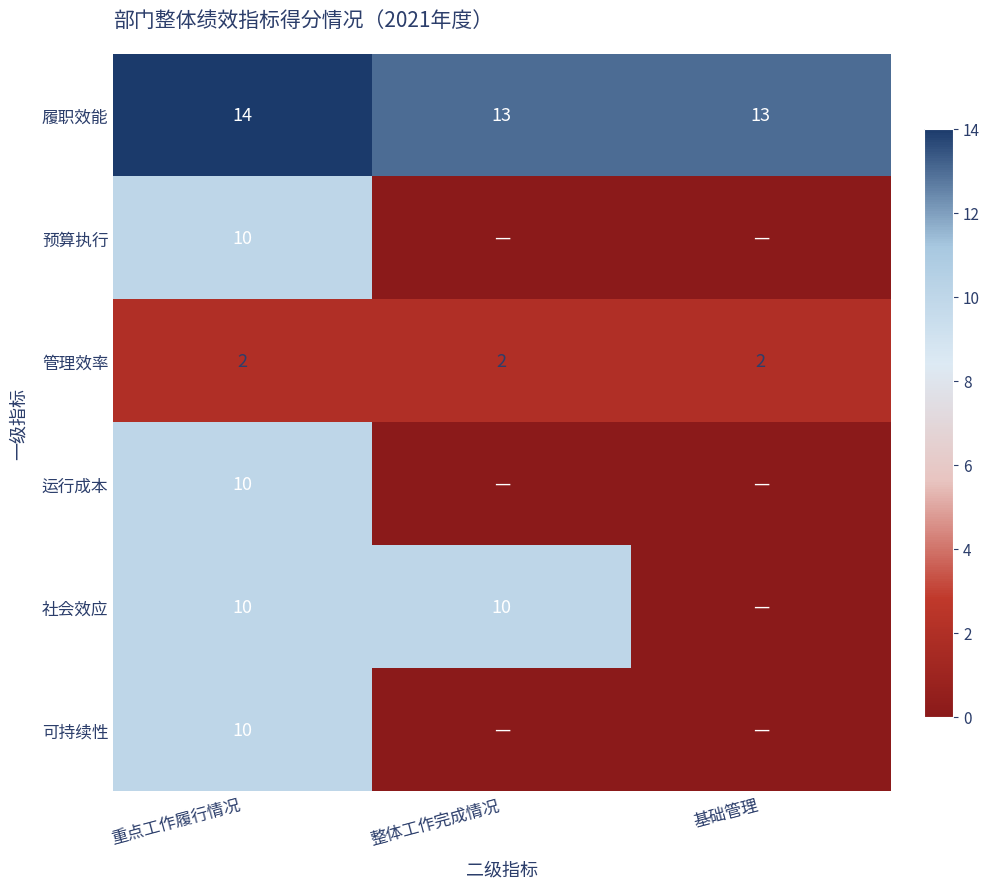

Which has a higher value, 基础管理 or 重点工作履行情况?

重点工作履行情况